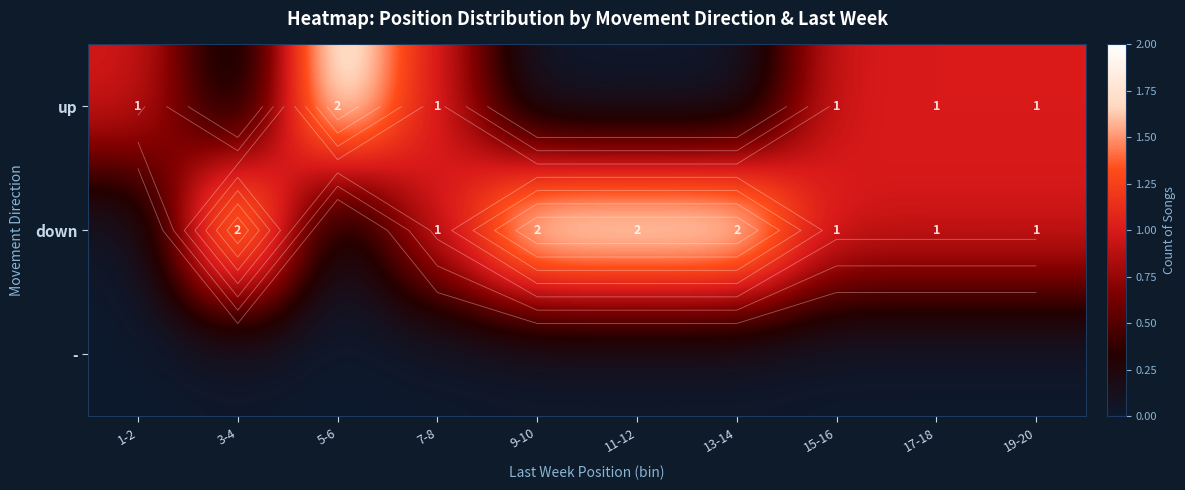

Rank the series at 3-4 from highest to lowest value.

down, up, -